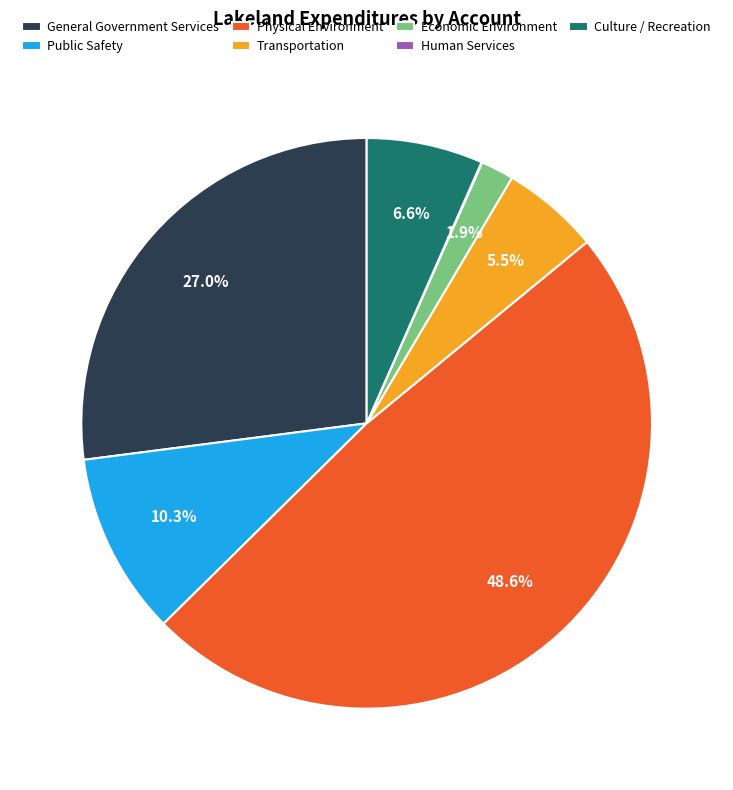

Is it true that Economic Environment is 2% of the pie?

True